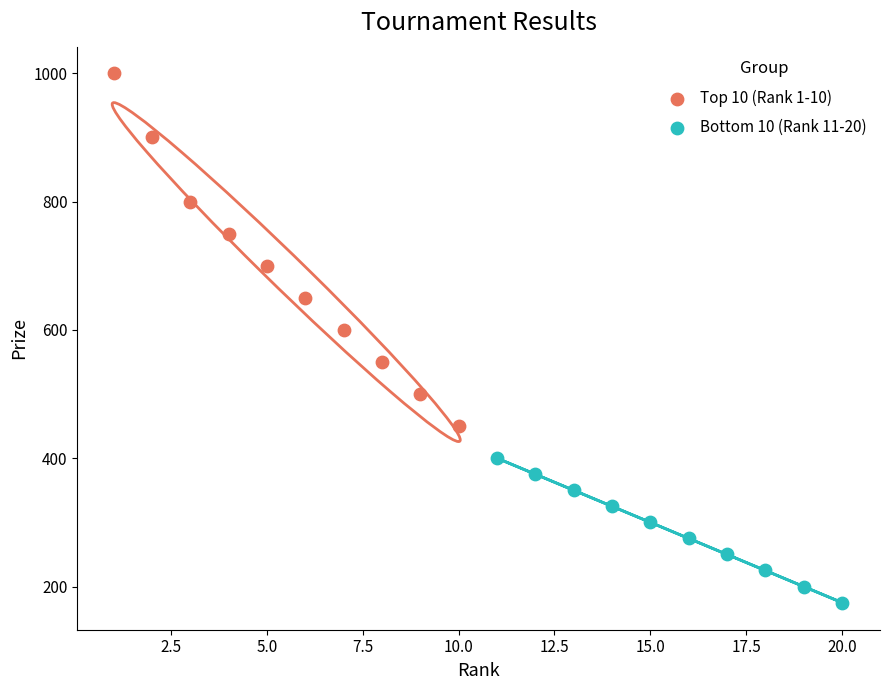

Which series contains the highest Y value?

Top 10 (Rank 1-10)